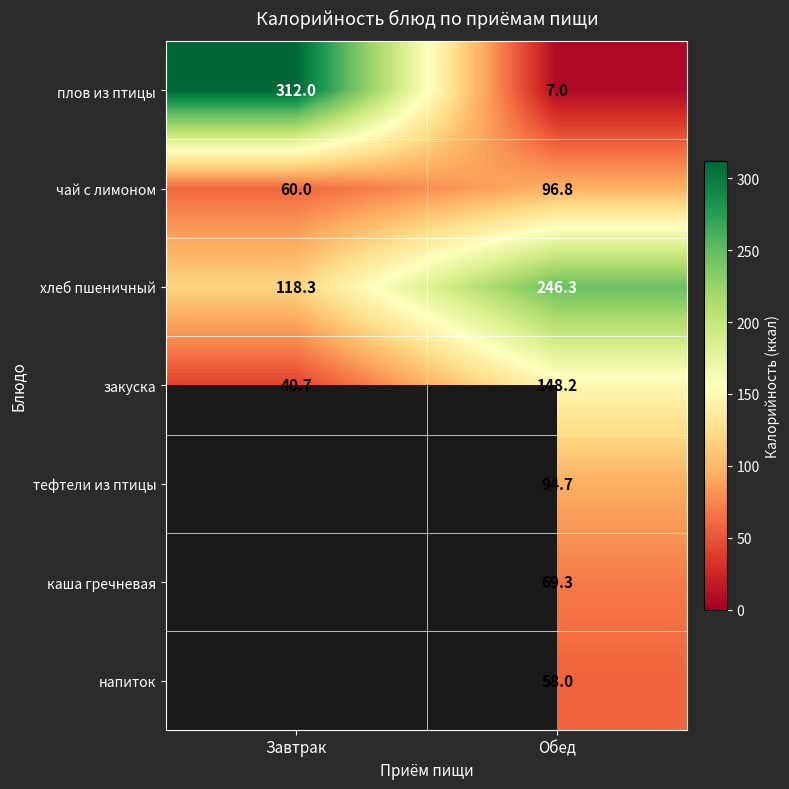

Where is плов из птицы nearest to the value 159?

Обед